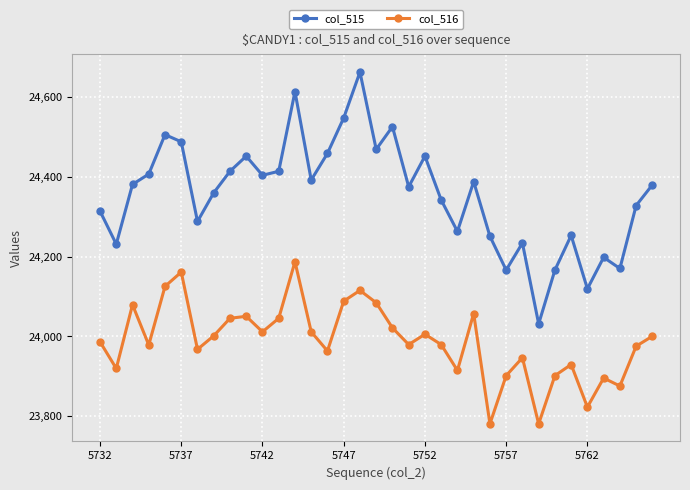

List the series in order of their overall mean, lowest first.

col_516, col_515